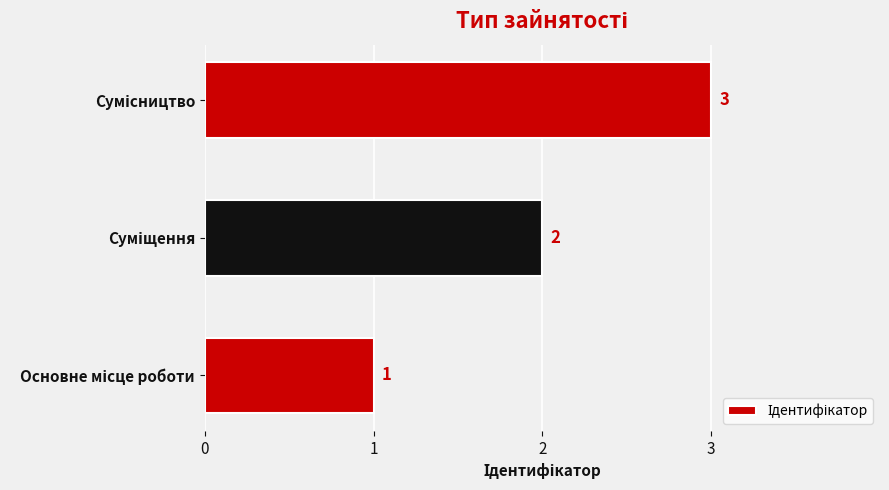

What is the minimum value shown in the chart?

1